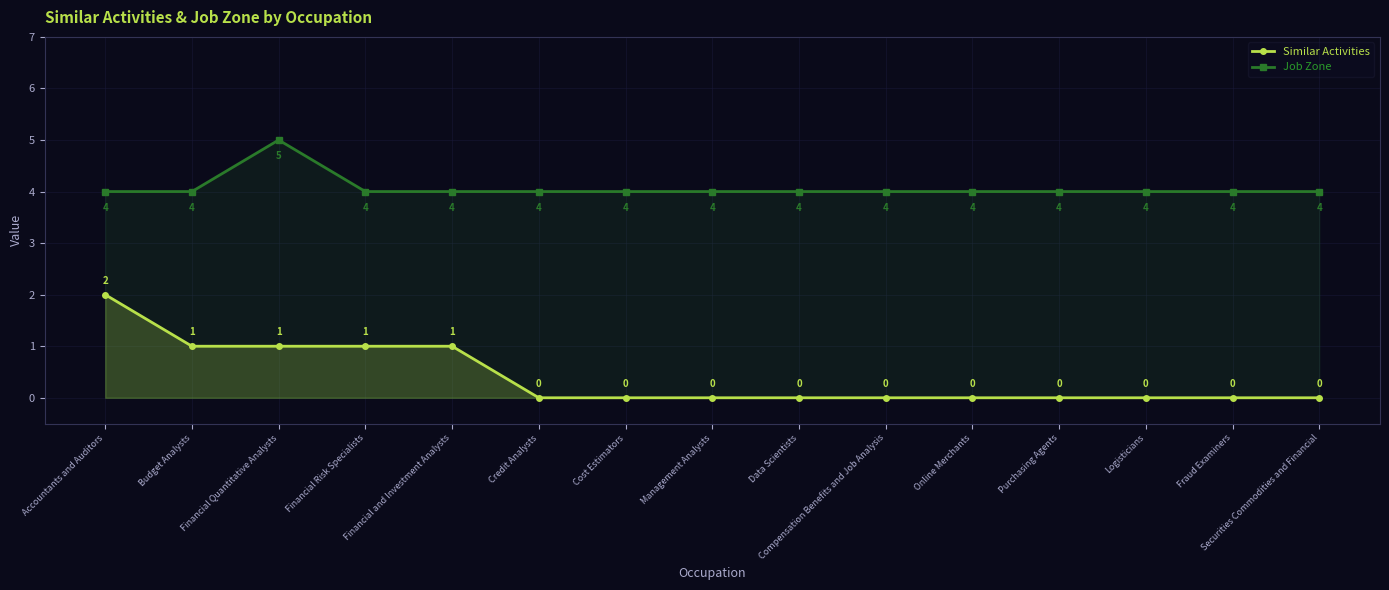

What is the maximum value shown in the chart?

5